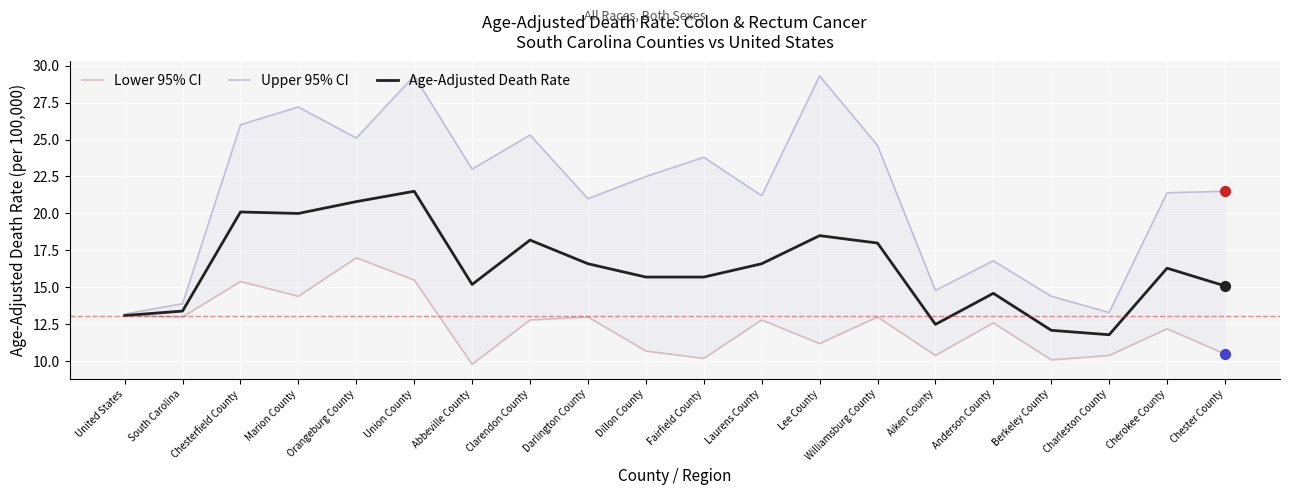

Which series reaches the maximum Y coordinate?

Upper 95% CI